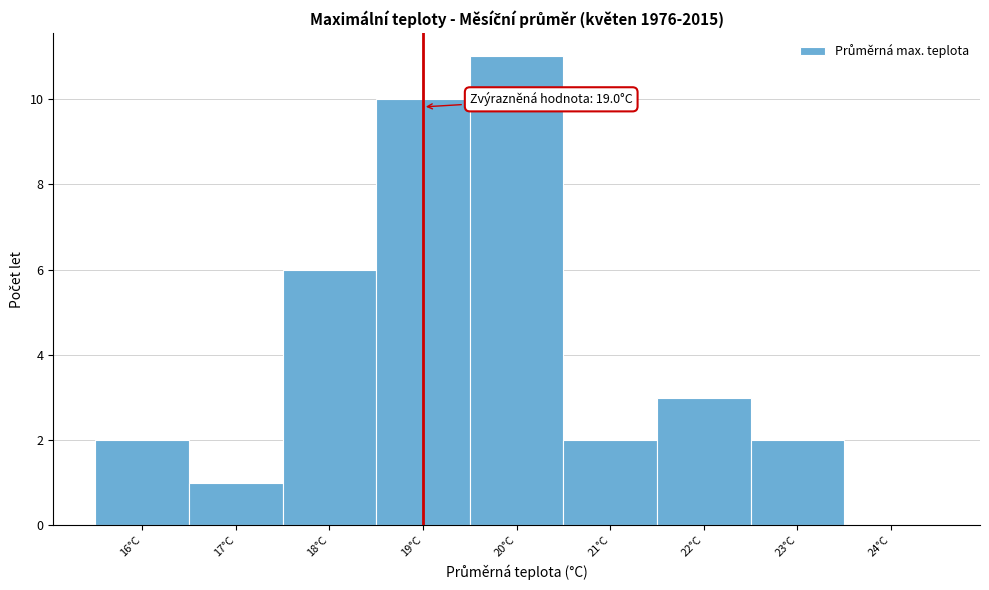

Over which range of the x-axis is the bar tallest?

19.5 to 20.5